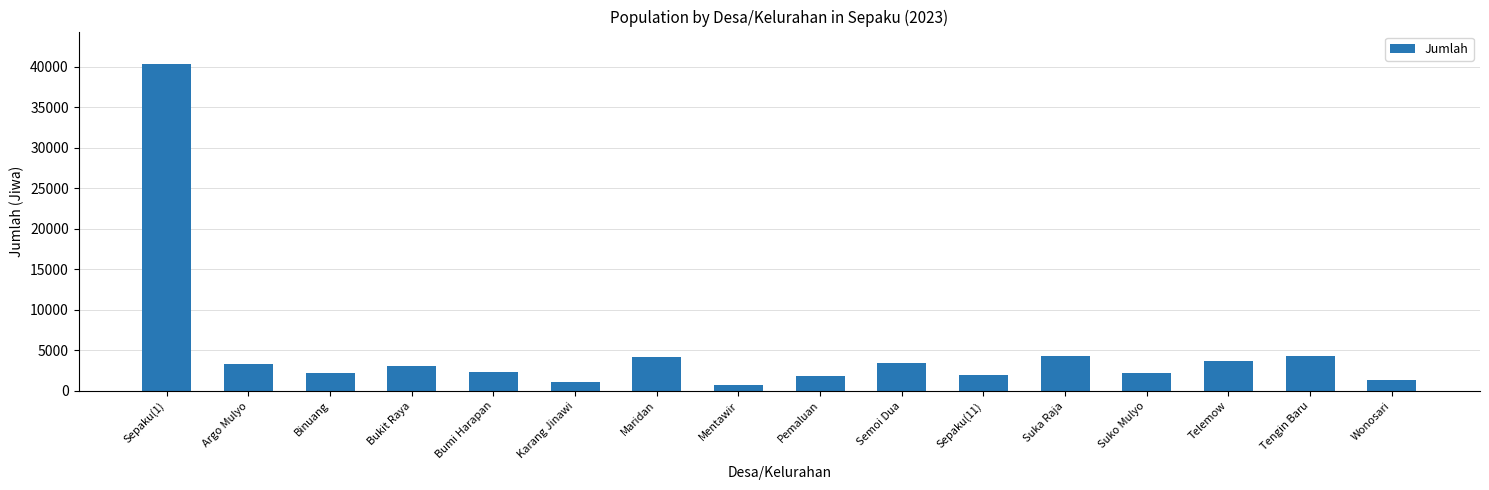

The value at Tengin Baru is 4306. True or false?

True